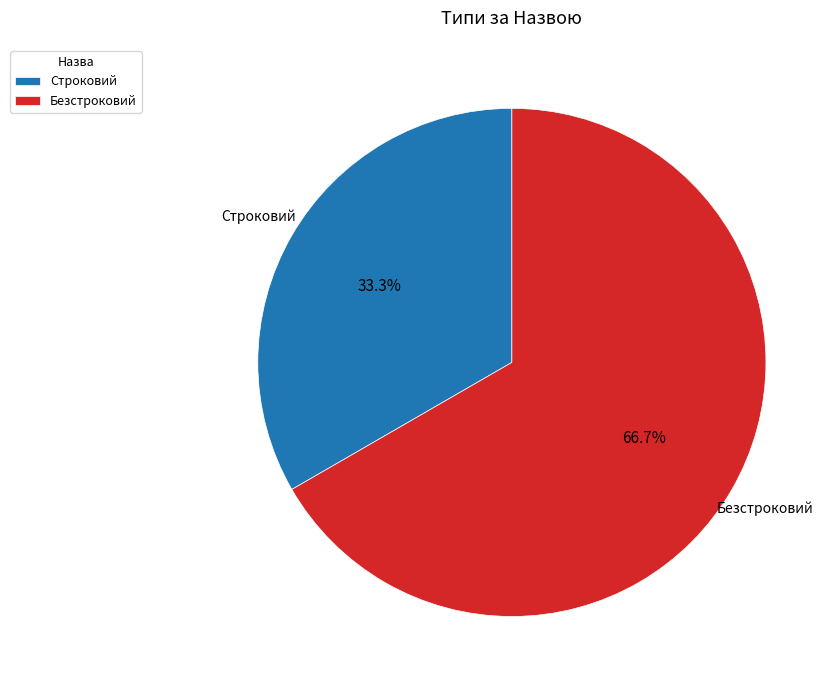

The Безстроковий slice represents 60% of the pie. True or false?

False